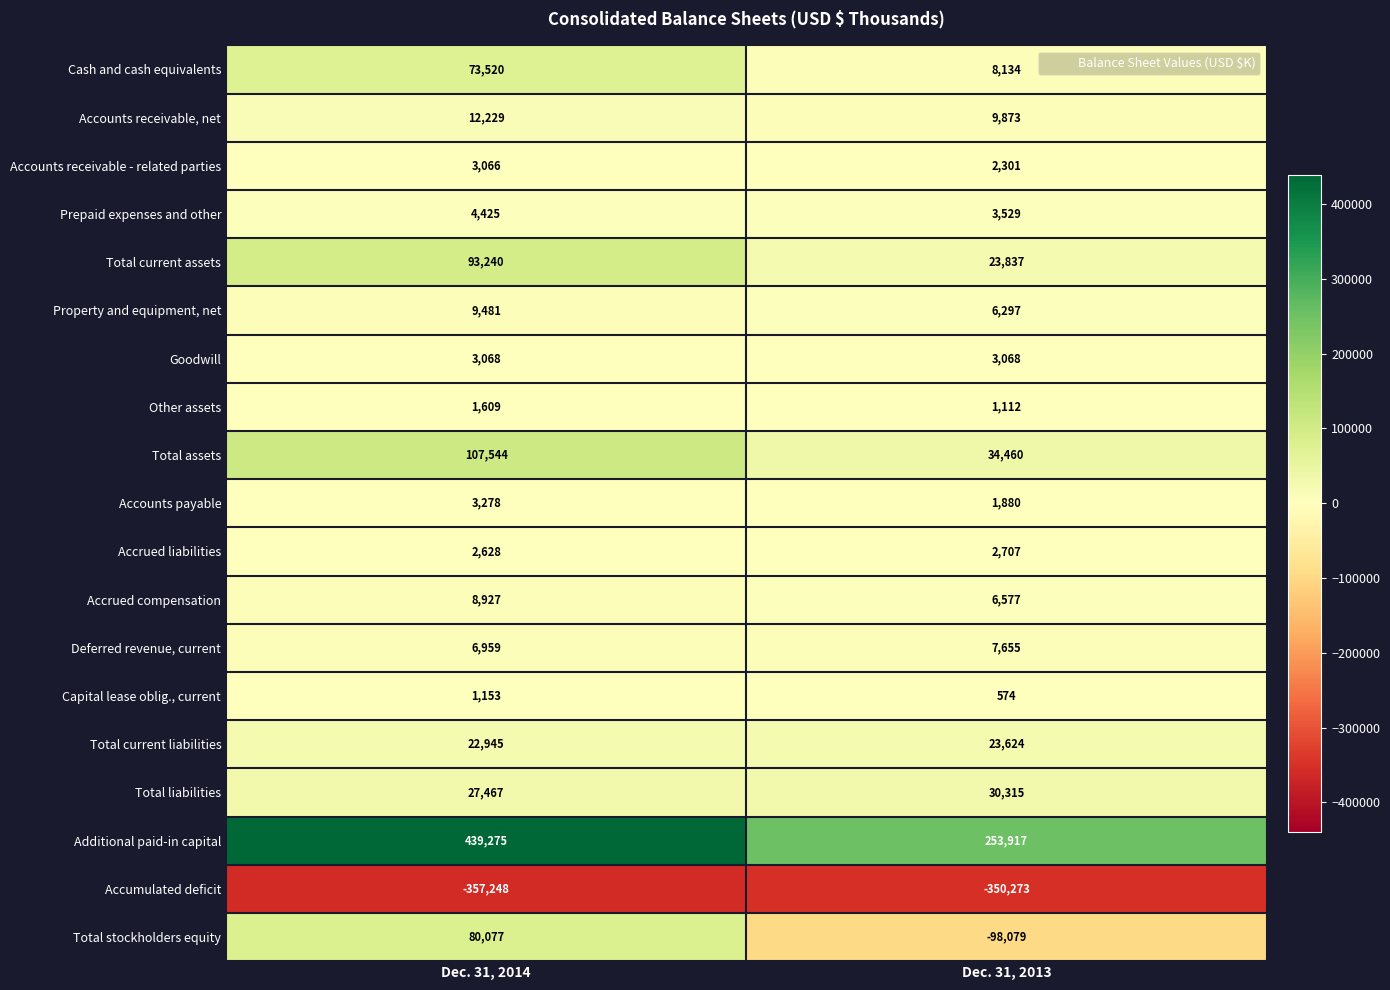

True or false: Total current liabilities has a value of 4855 at Dec. 31, 2013.

False